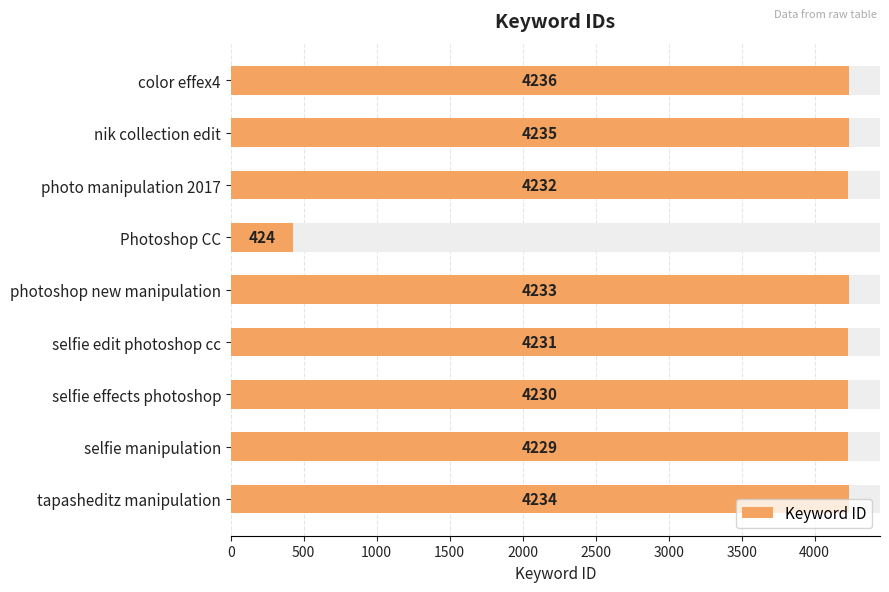

What is the greatest value displayed?

4236